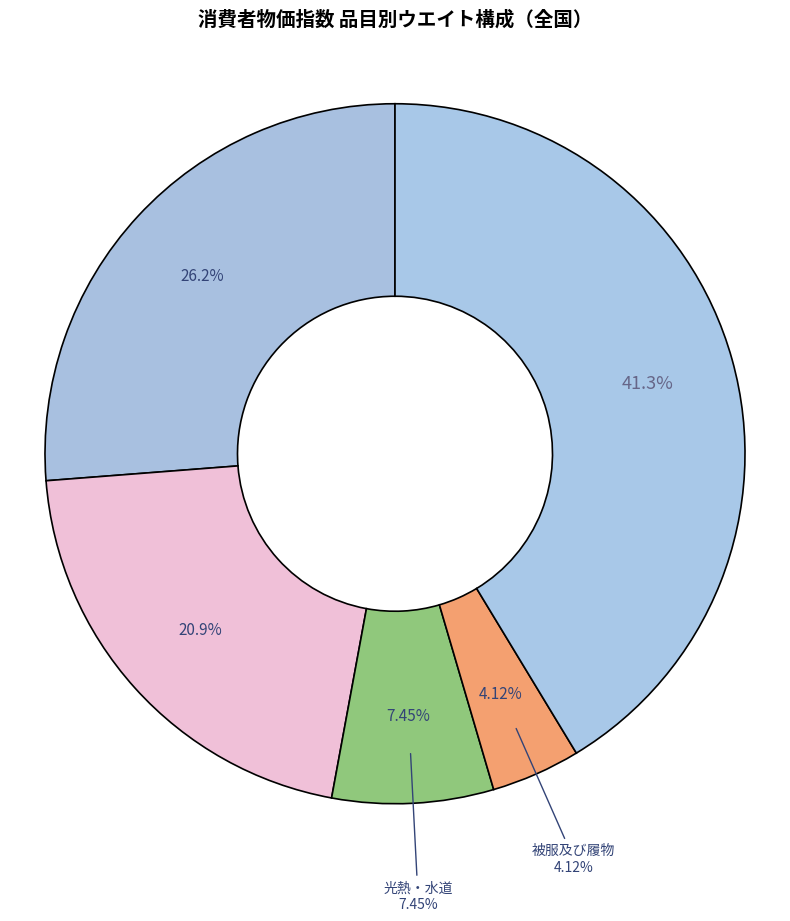

How many slices are in this pie chart?

5